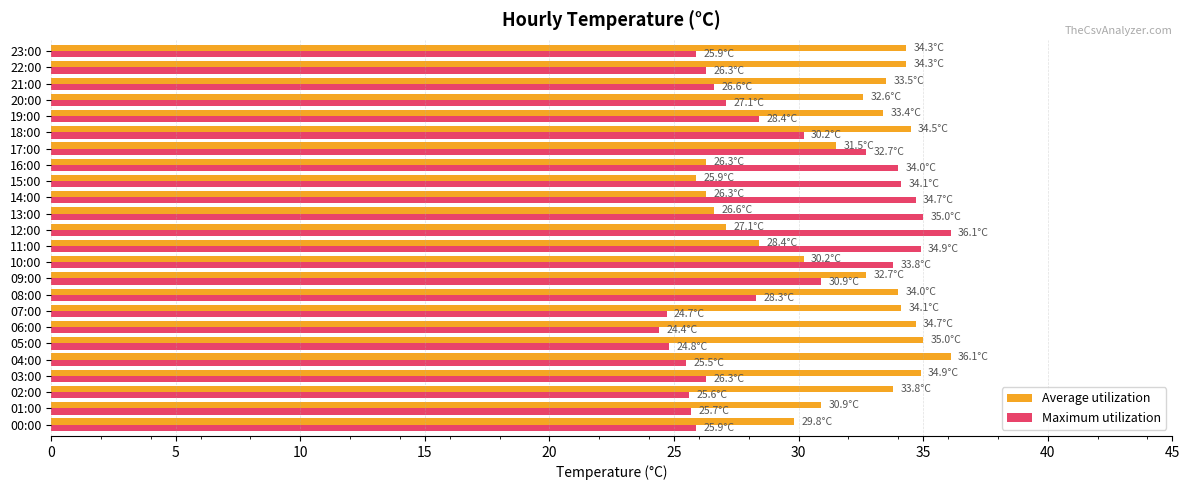

What is the difference between the maximum and minimum values in the Maximum utilization series?

11.7